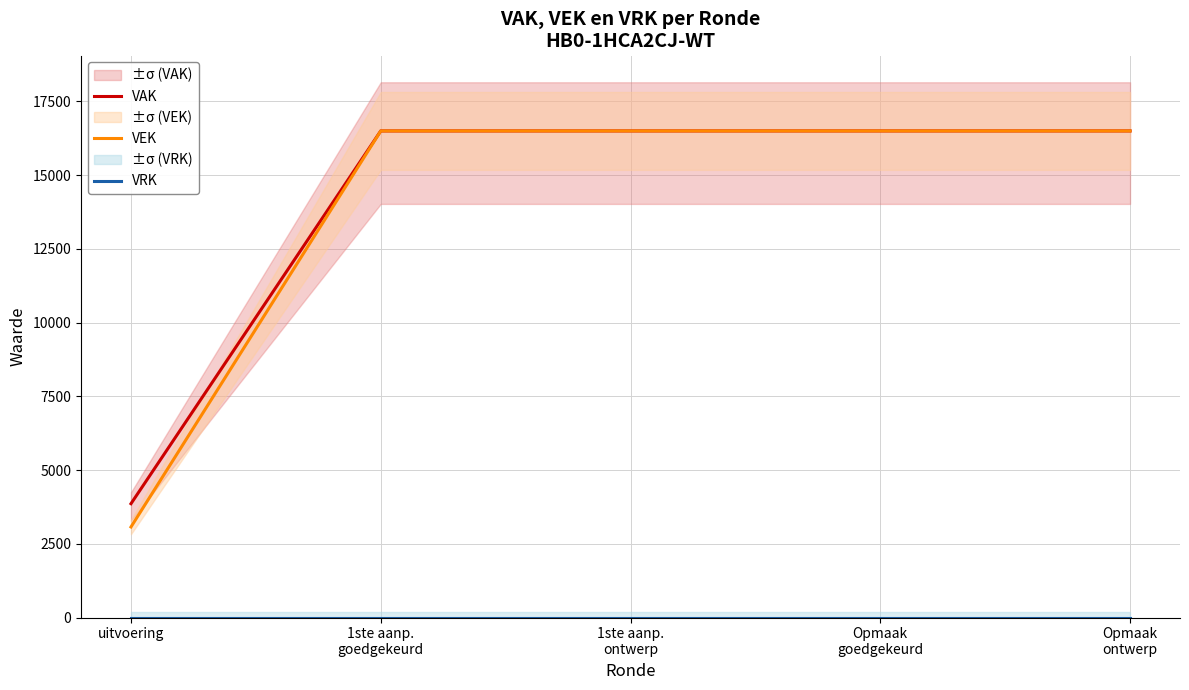

What position from the right is 1ste aanp.
ontwerp?

3